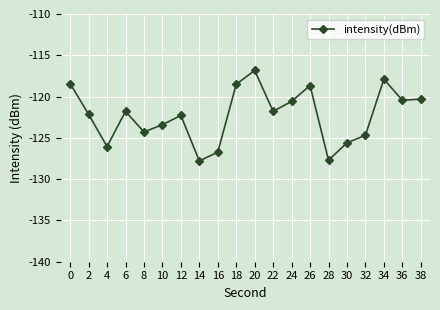

What is the value of the 12th point from the left?

-121.8